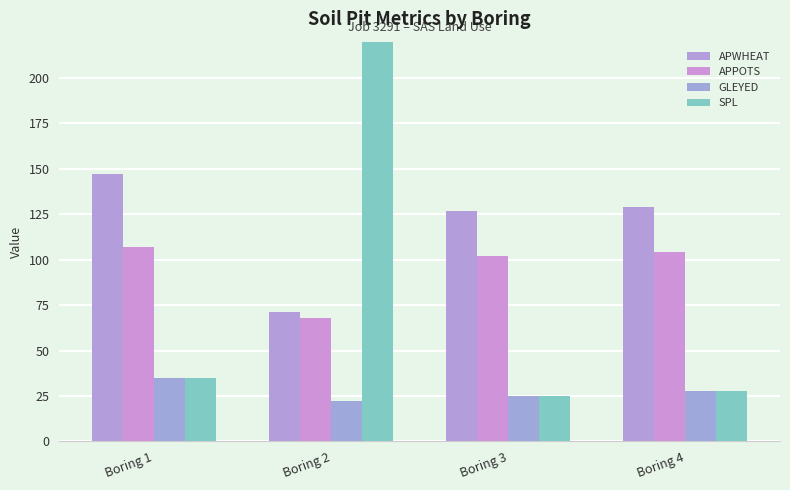

The SPL series shows 999 at Boring 2. True or false?

True